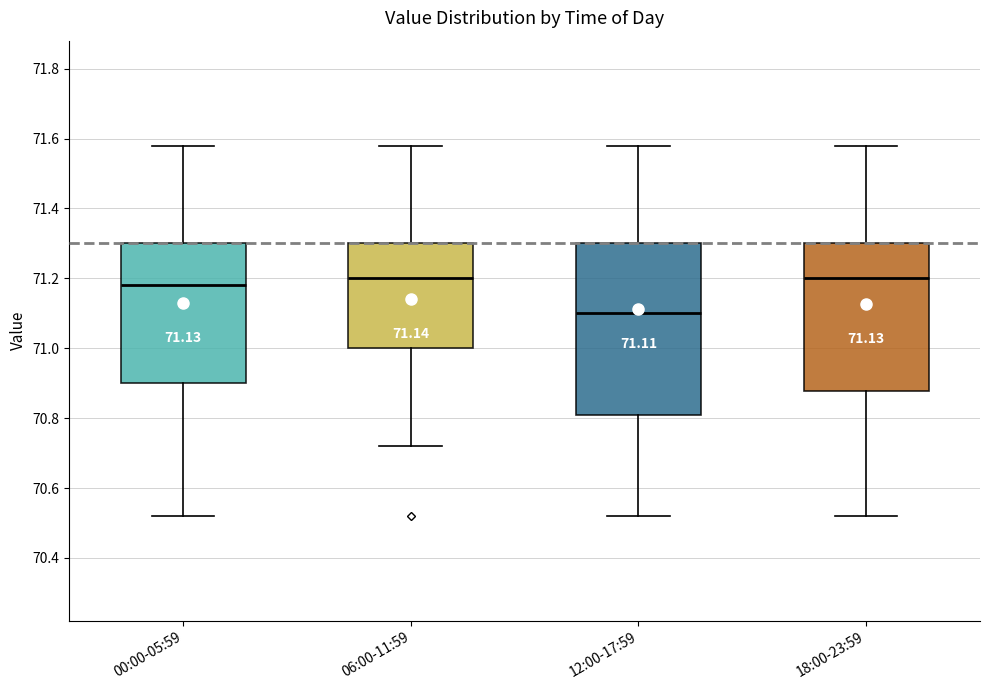

Which box has the lowest median line?

12:00-17:59